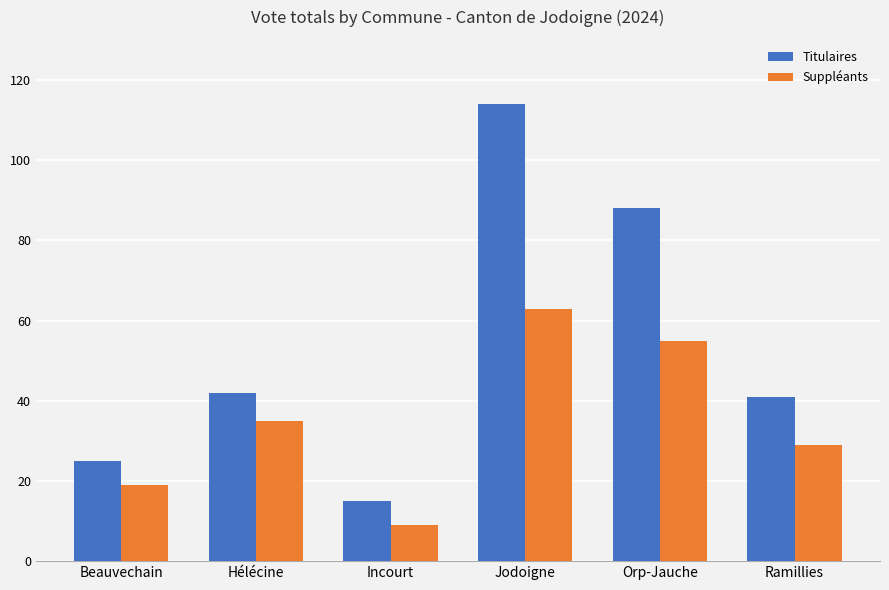

Which series has the largest range (max minus min)?

Titulaires